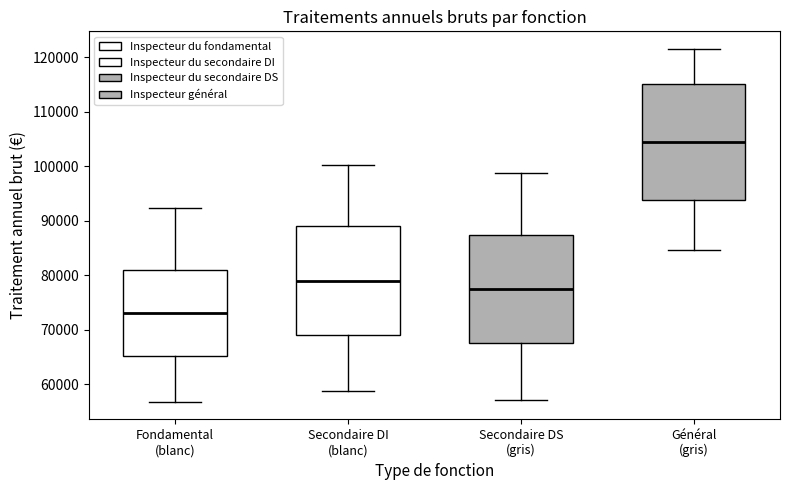

Where does the upper whisker of the box for Secondaire DS (gris) end on the y-axis? The values are not printed on the chart, so give them approximately, as read against the axis.

99000